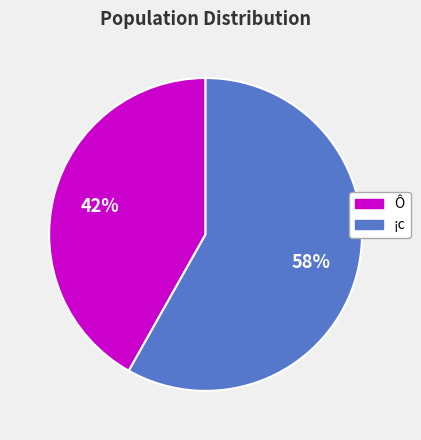

Which category has the smallest portion of the pie?

Ô